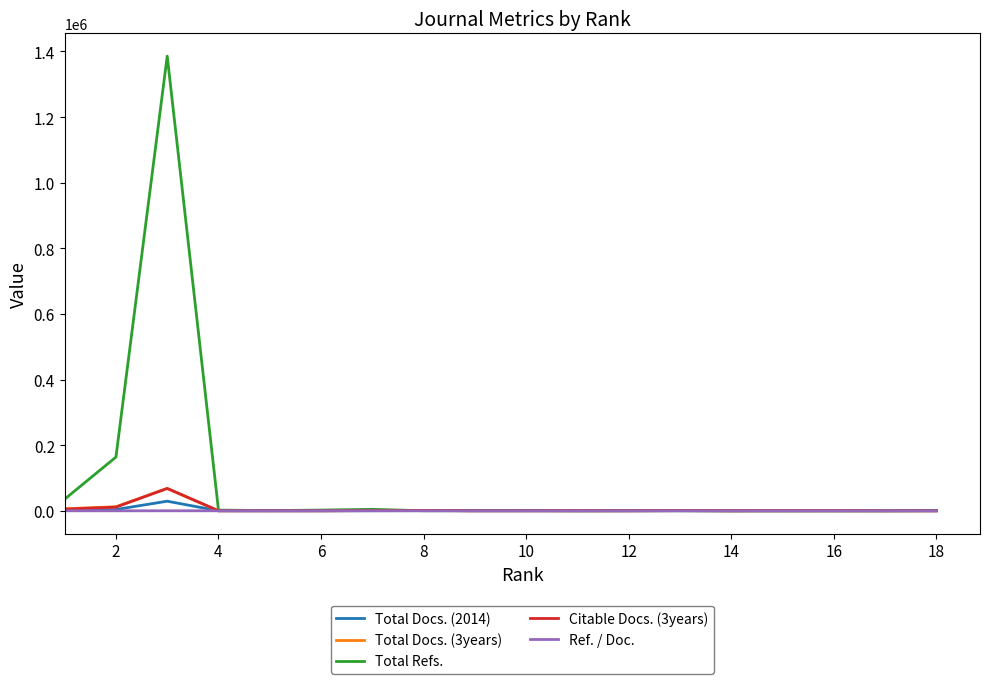

Which series has the largest total across all categories?

Total Refs.